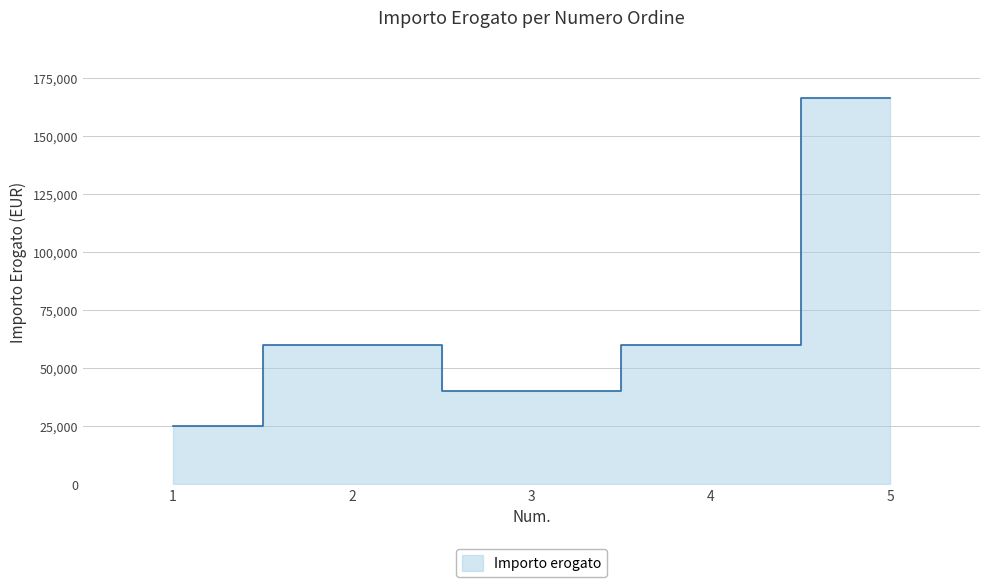

Is it true that the value at 5 is 166446.7?

True